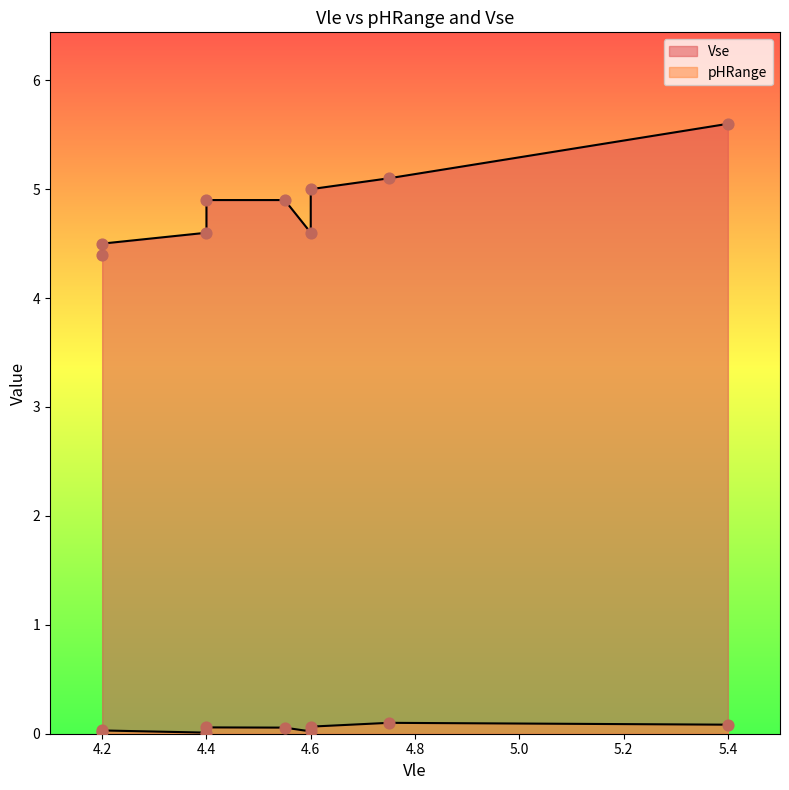

Is the value of pHRange at 4.2 greater than the value of Vse at 4.2?

No